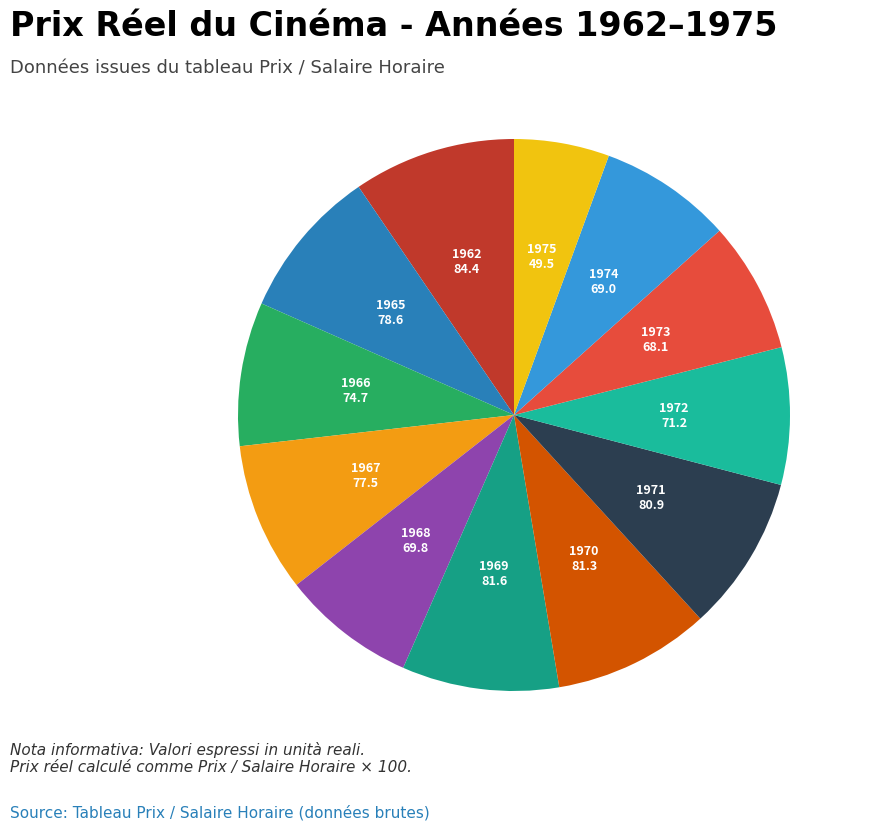

Is the sum of 1970 and 1969 greater than half?

No